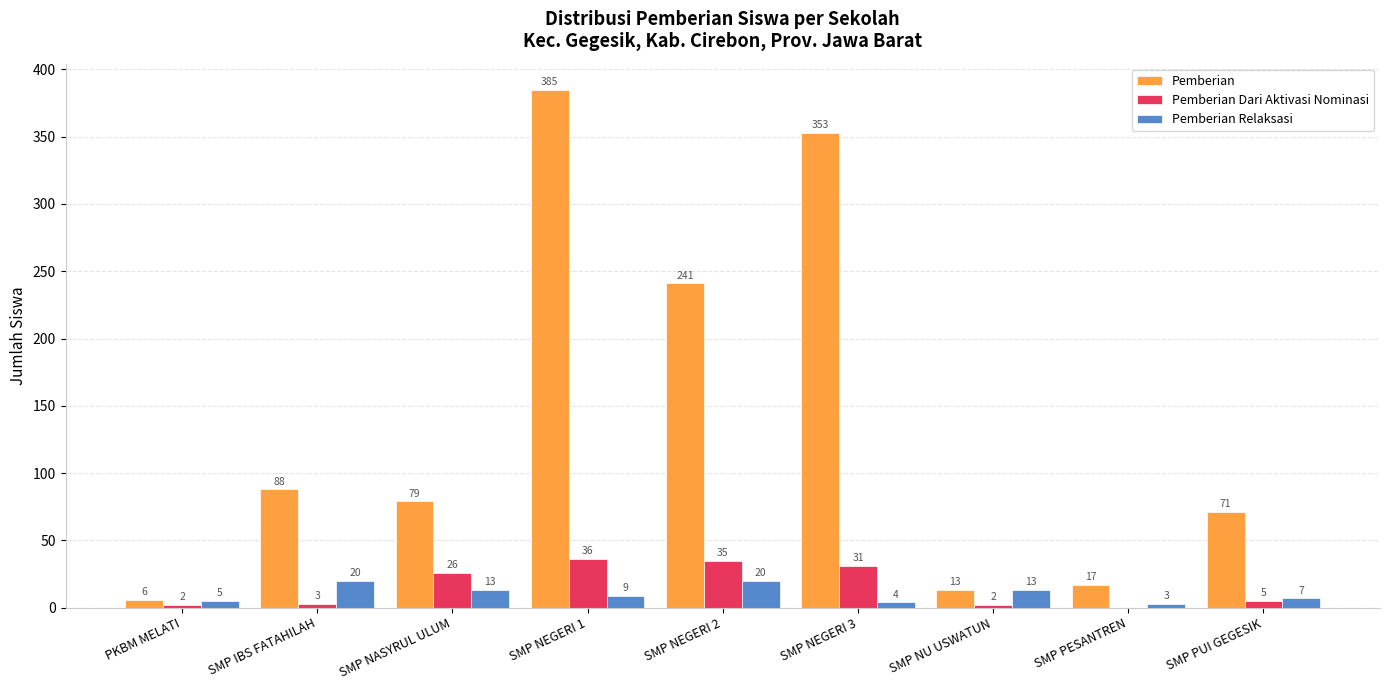

What is the total value across all series at SMP NASYRUL ULUM?

118